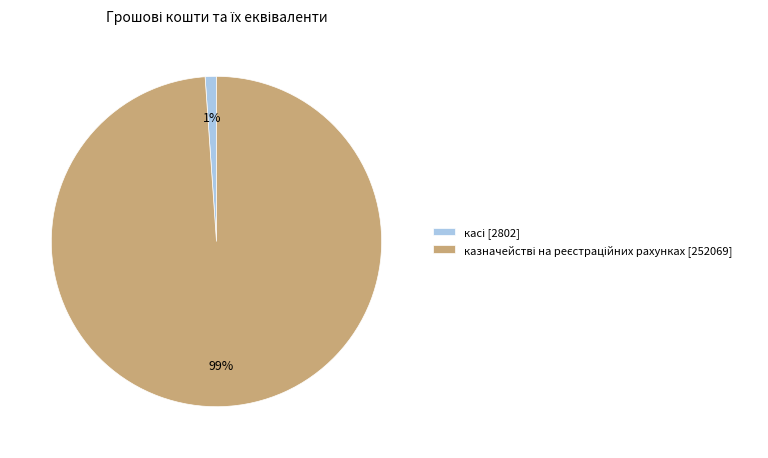

To the nearest percent, what is the average slice percentage?

50%